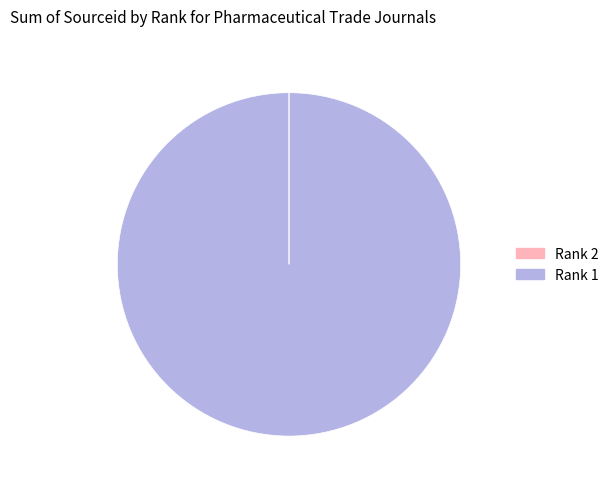

Is there any slice that represents more than half of the pie?

Yes